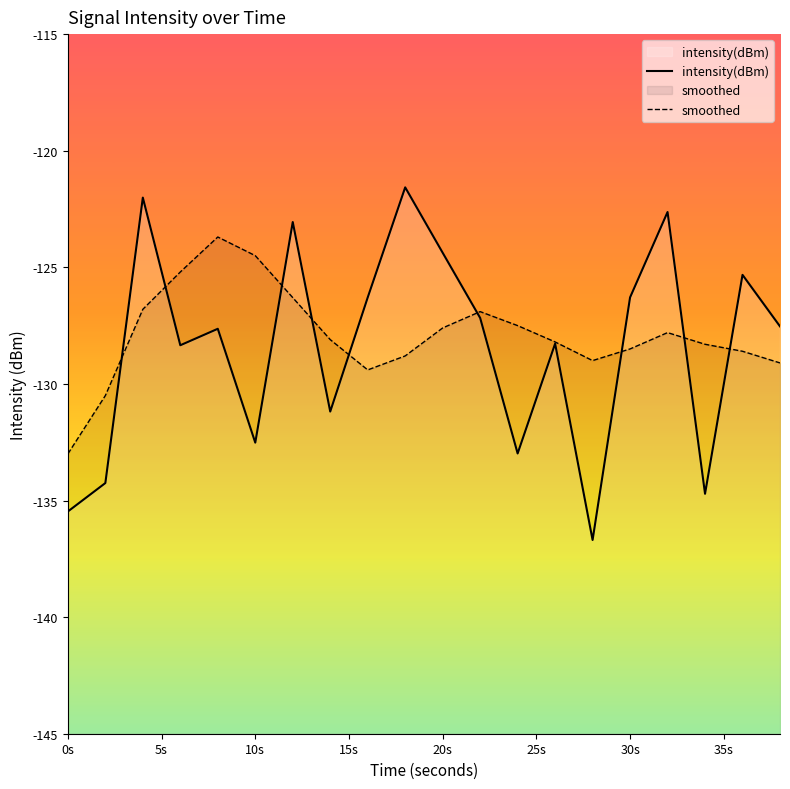

At 0s, list the series in order from smallest to largest.

intensity(dBm), smoothed